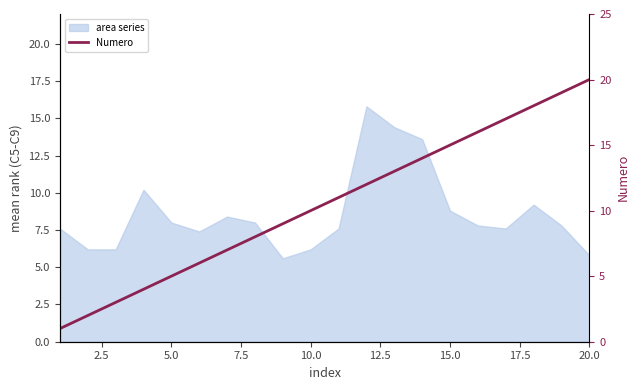

What position from the left is 2.5?

2